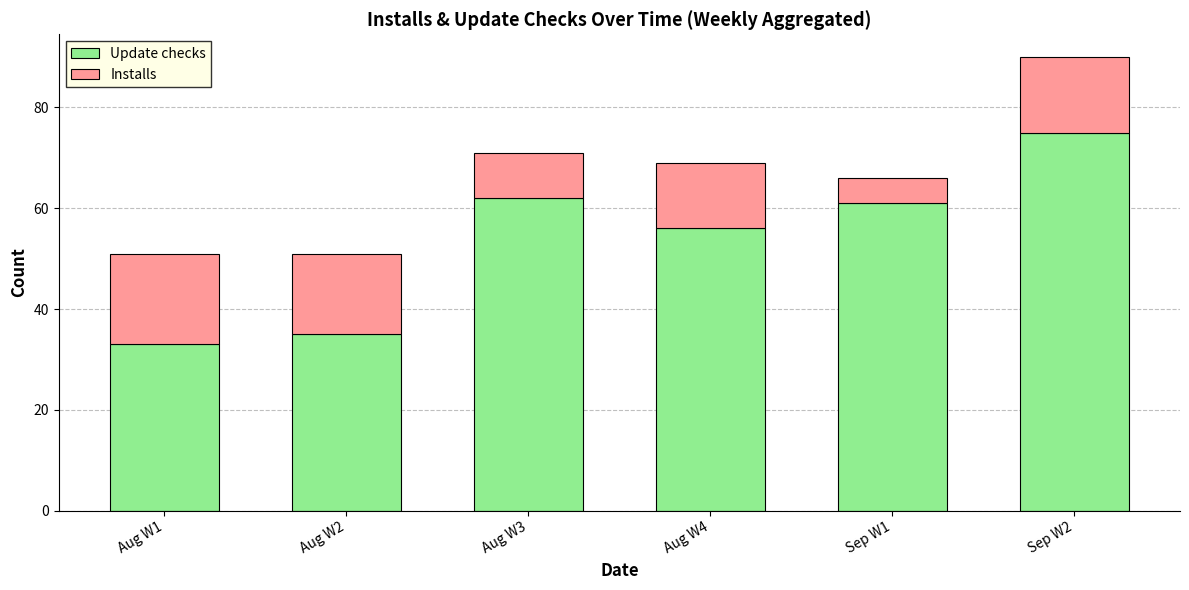

Count the number of categories in the chart.

6